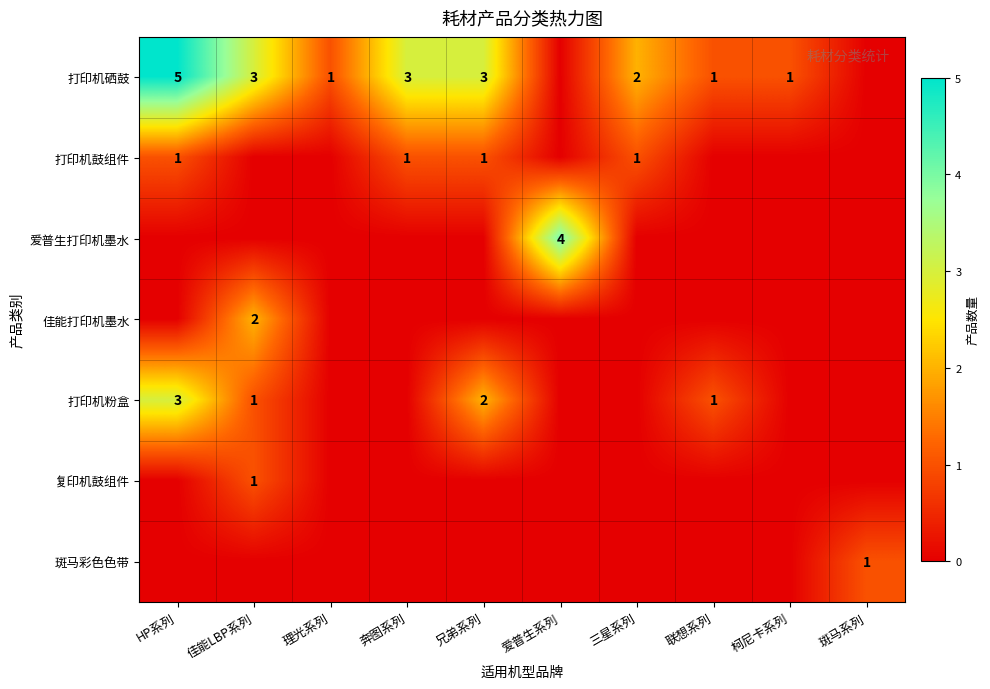

At which label is 复印机鼓组件 closest to 0?

HP系列